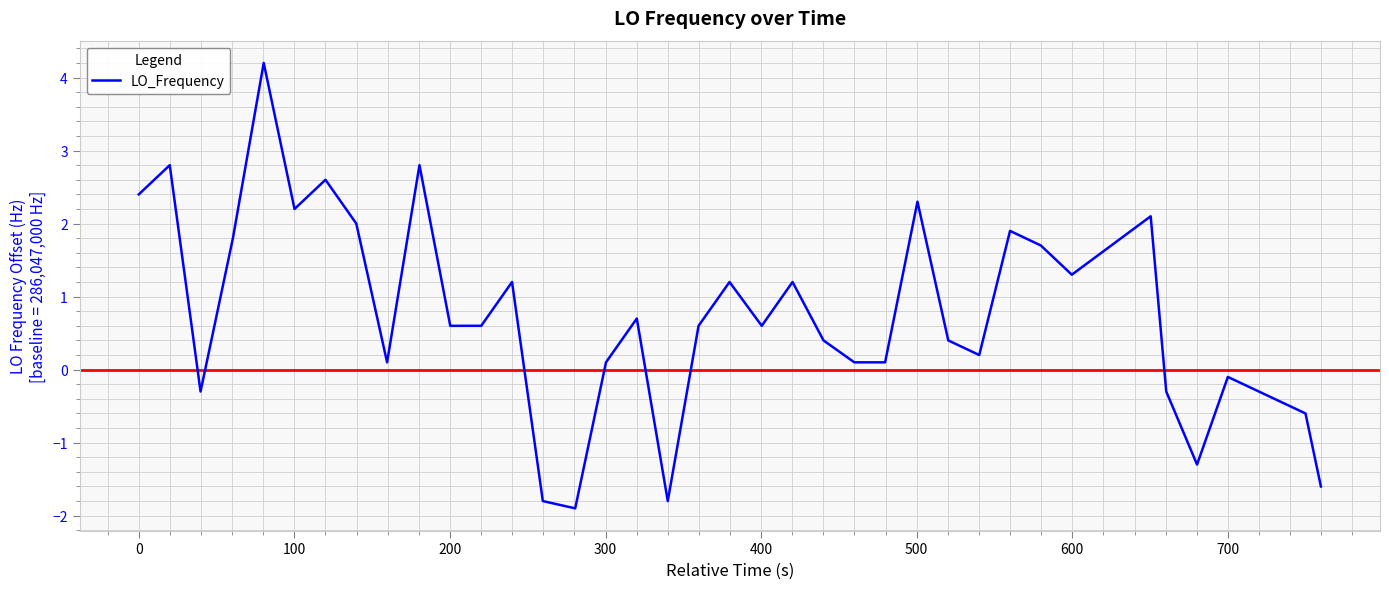

What is the maximum value shown in the chart?

4.2